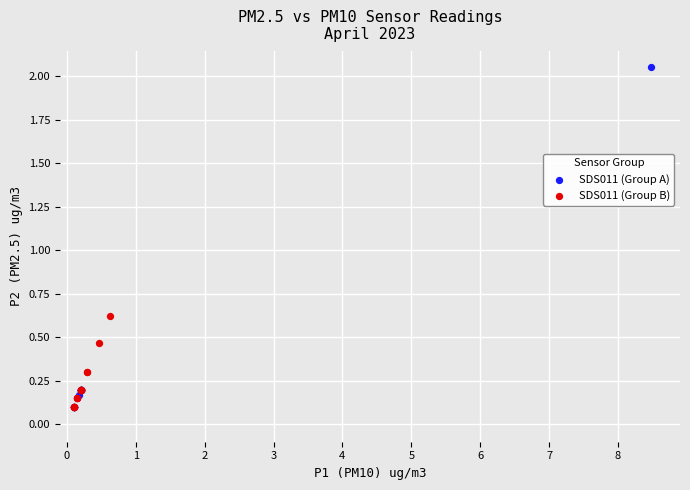

What are all the series names shown in the legend?

SDS011 (Group A), SDS011 (Group B)